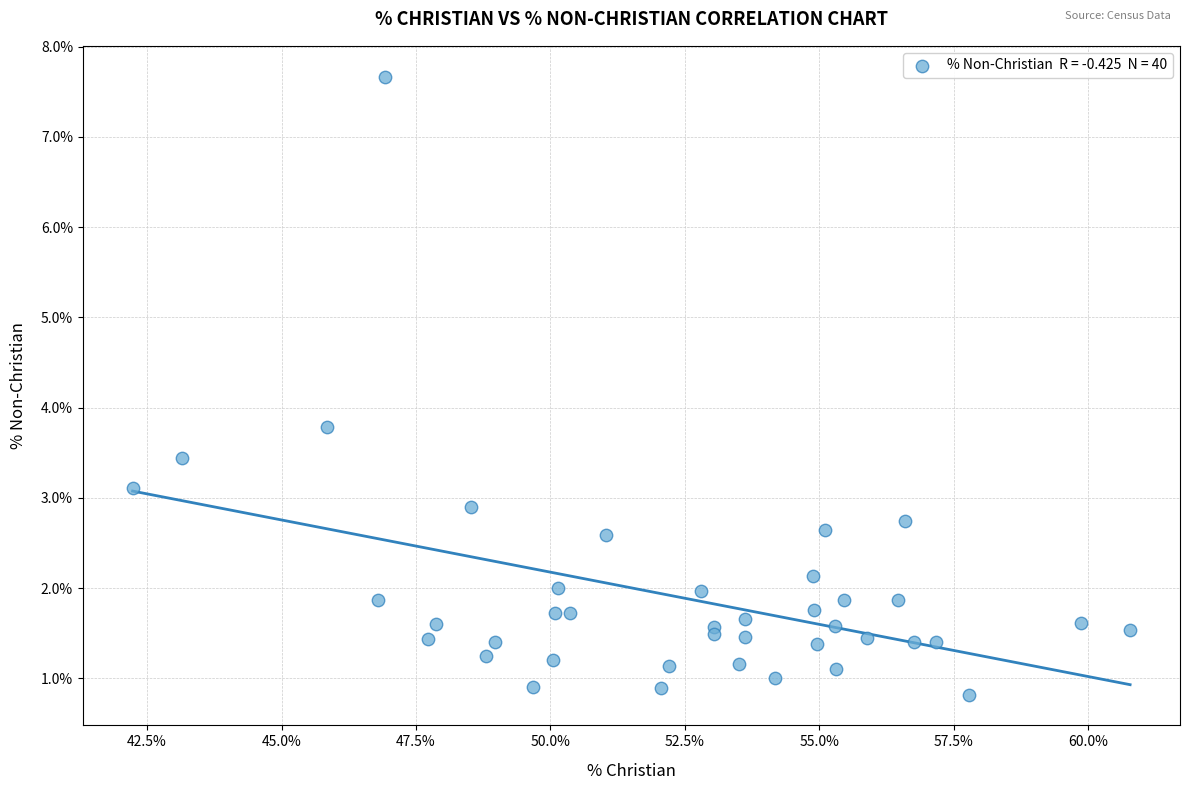

What Y value in the scatter plot is closest to 4?

3.8